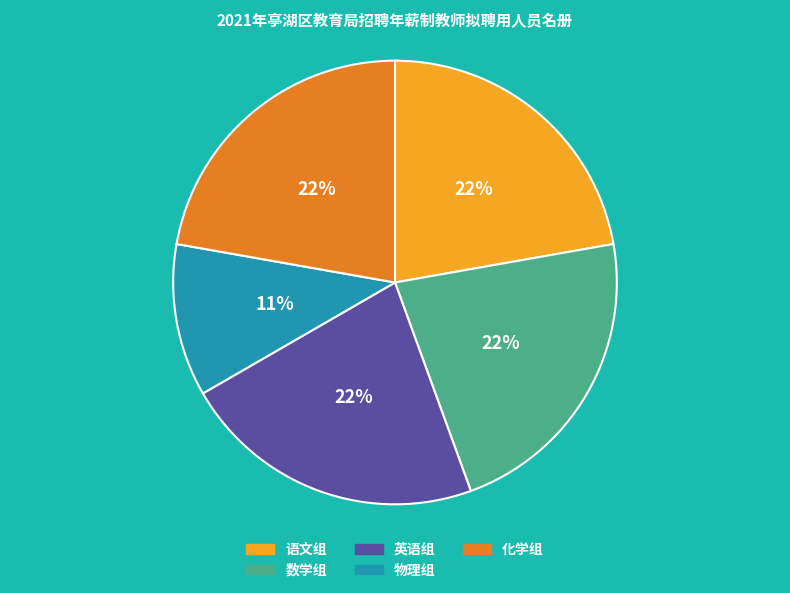

To the nearest percent, what percentage of the pie is 语文组?

22%